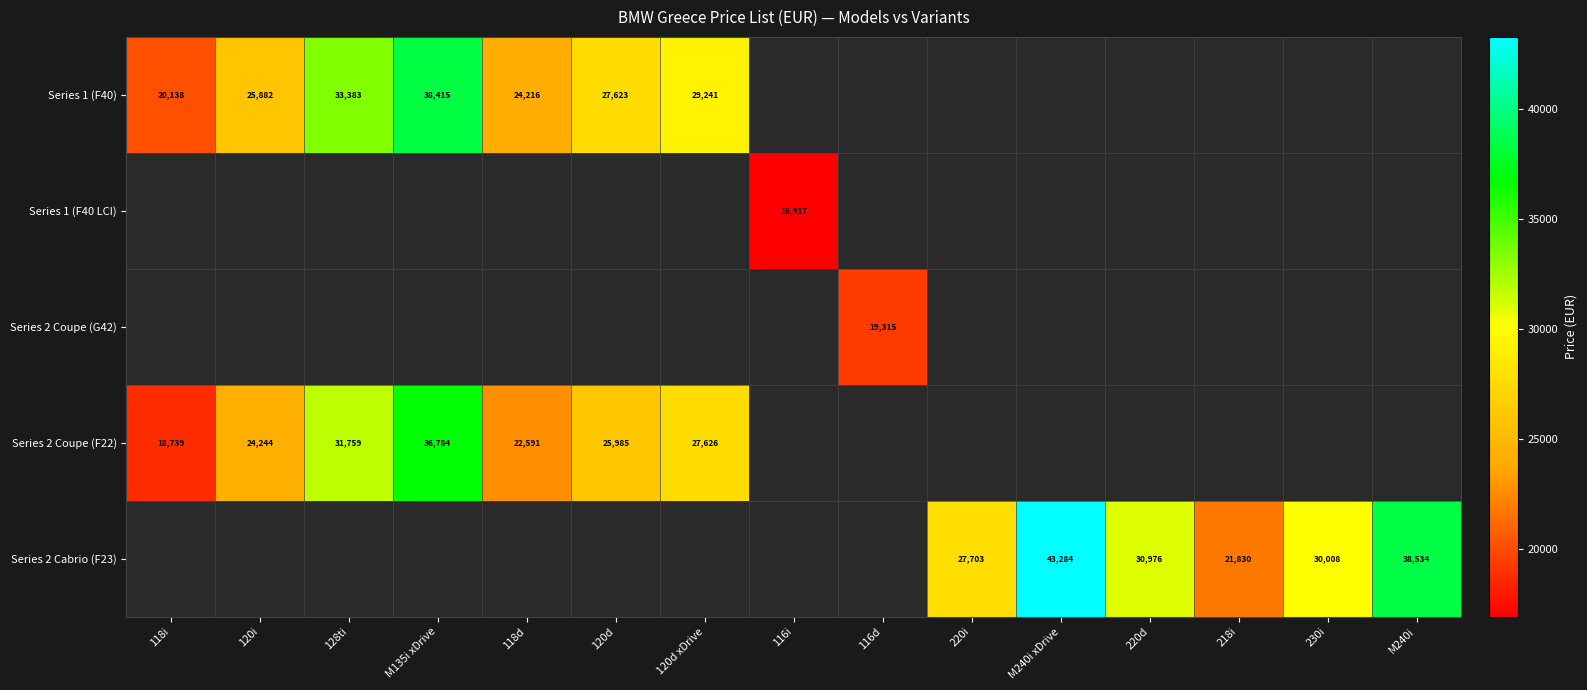

True or false: Series 1 (F40) has a value of 20138 at 118i.

True